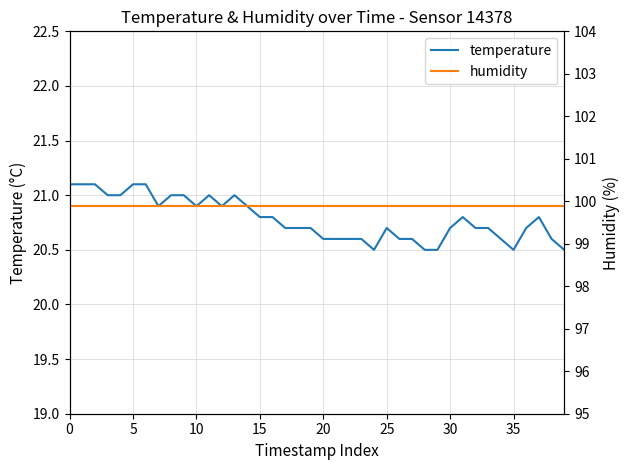

Which series has the largest range (max minus min)?

temperature